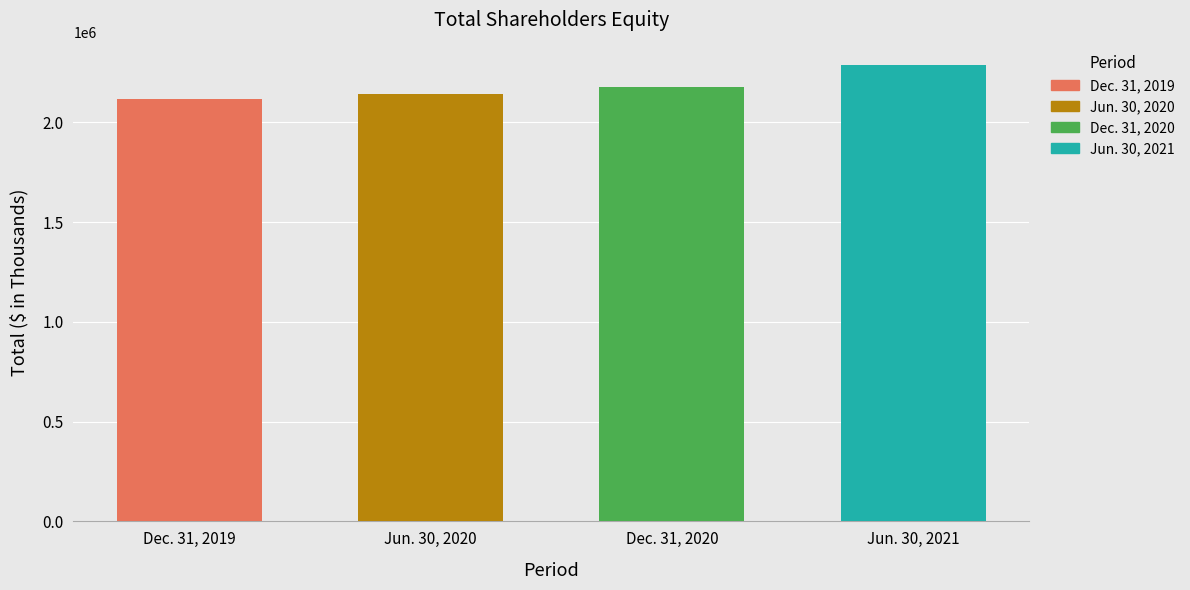

What is the value of the 2nd bar from the left?

2141860